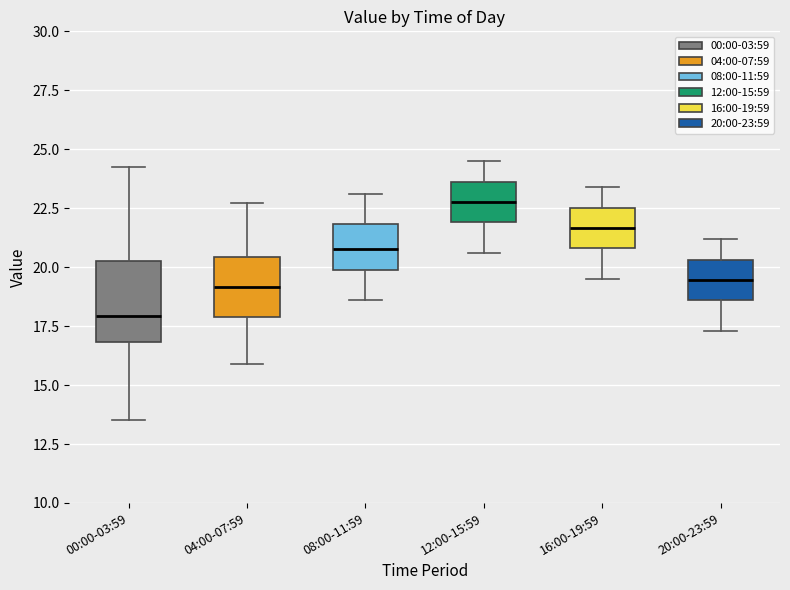

Which box is the tallest, from its lower edge to its upper edge?

00:00-03:59